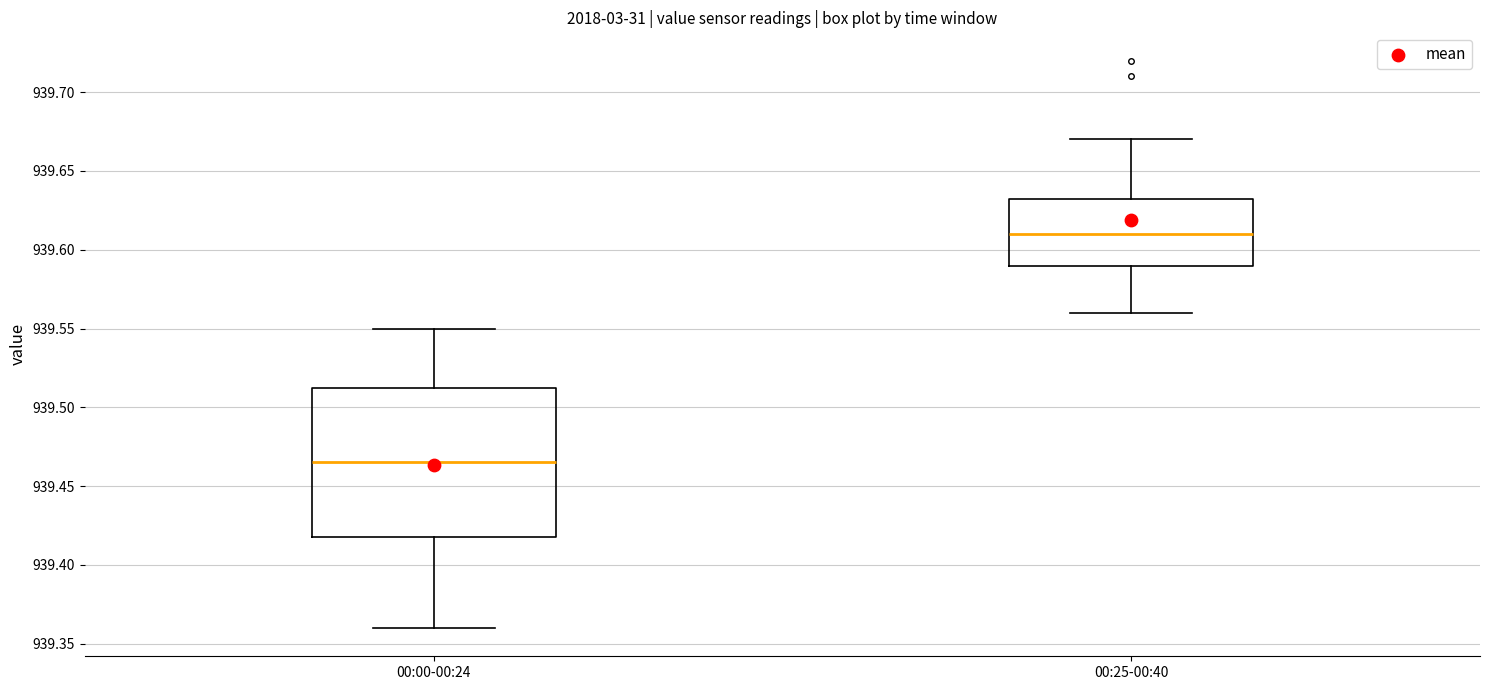

Which box has the highest median line?

00:25-00:40